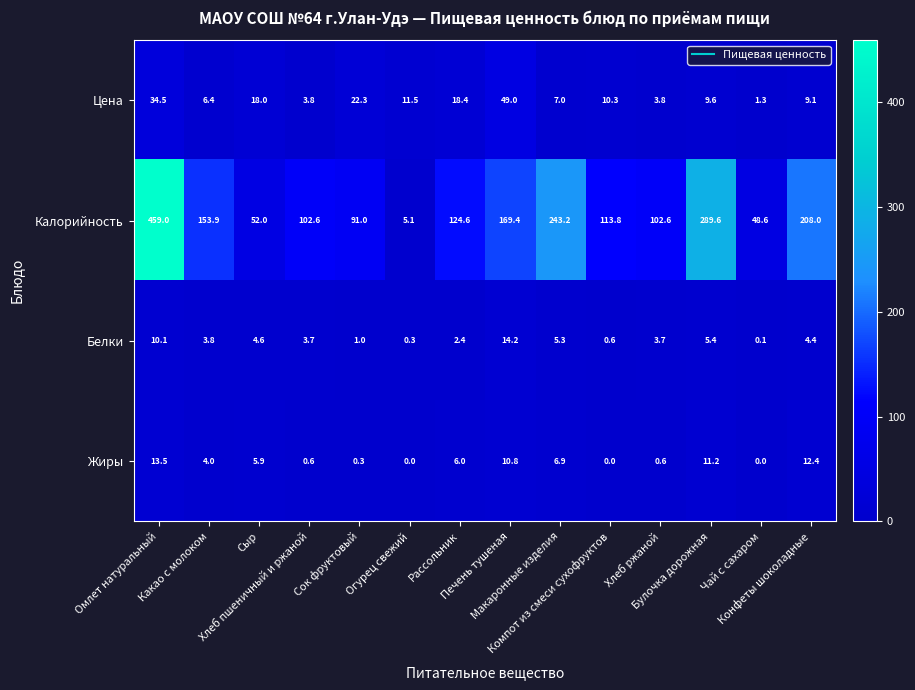

What is the average value of the Белки series?

4.3